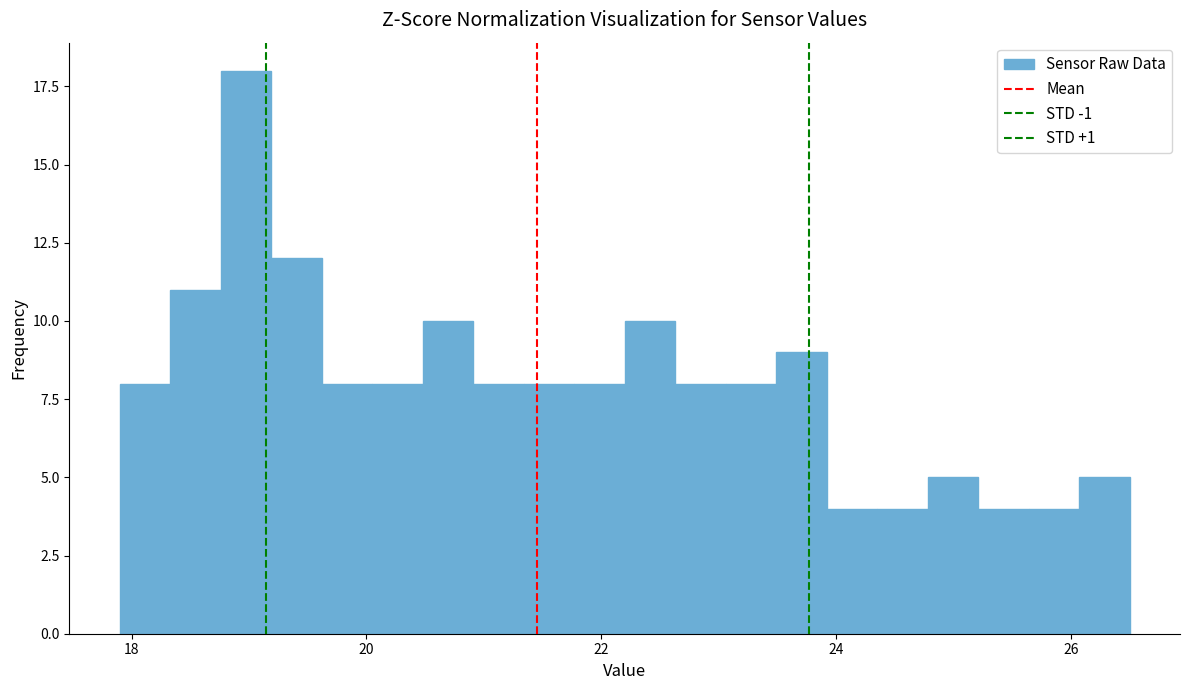

Read against the x-axis, roughly where is the centre of the tallest bar?

19.0